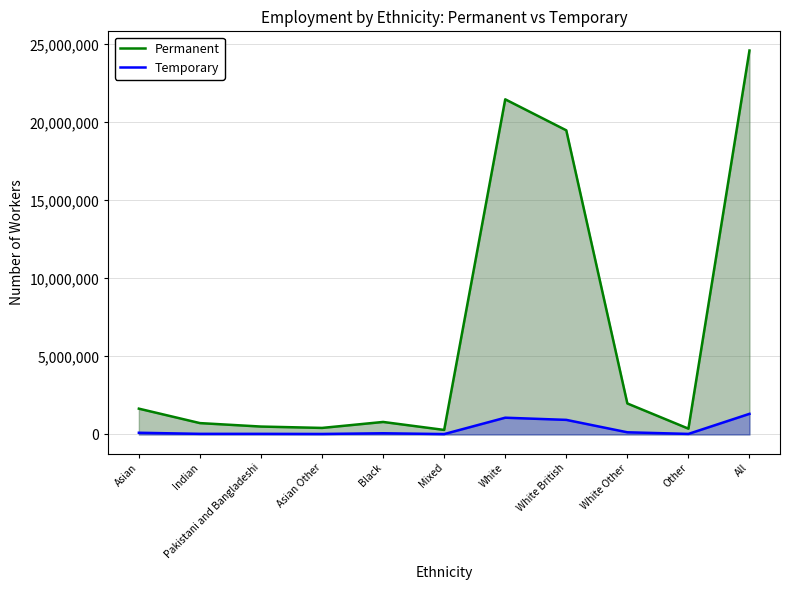

What position from the left is Mixed?

6